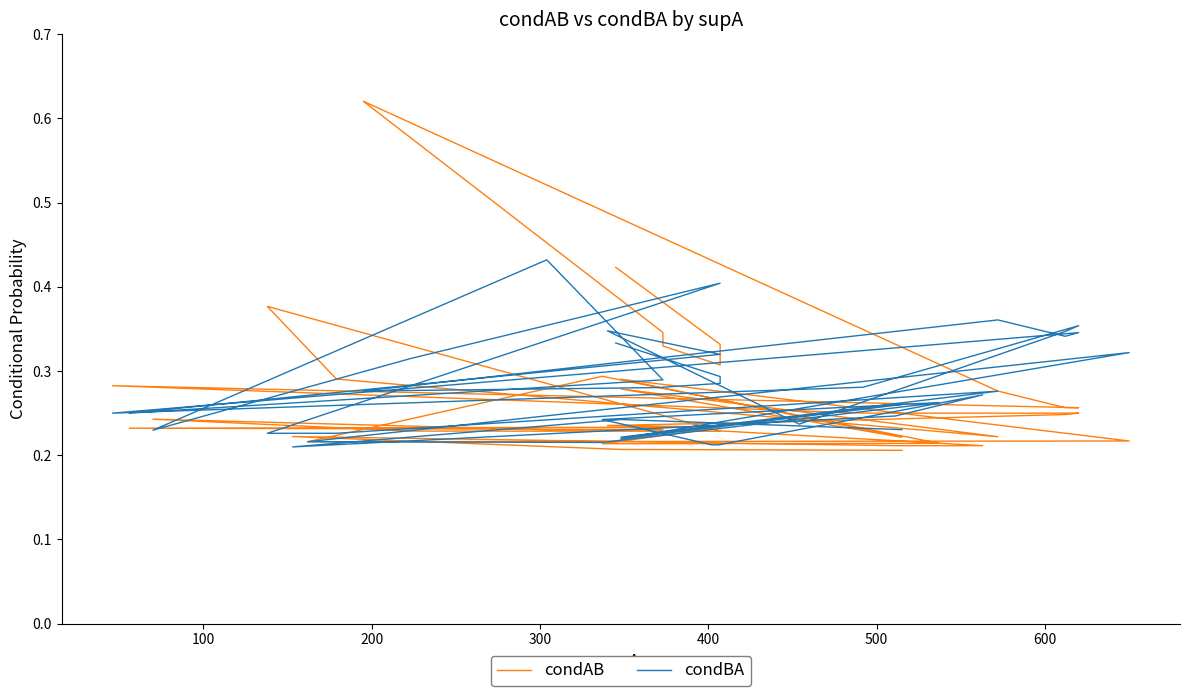

How many lines are shown in the chart?

2